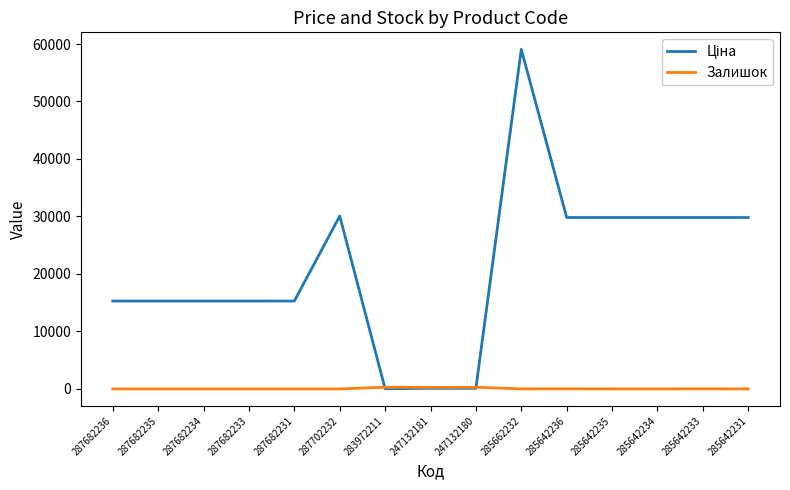

The Залишок series shows 0.0 at 287702232. True or false?

True